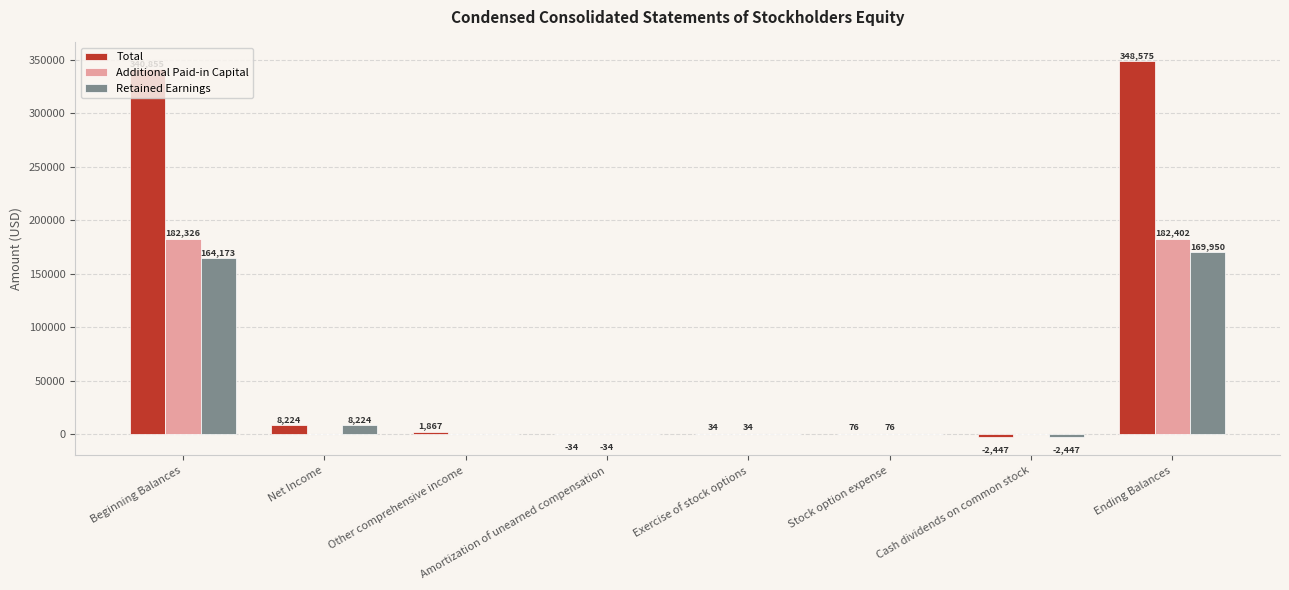

What is the sum of all Retained Earnings values?

339900